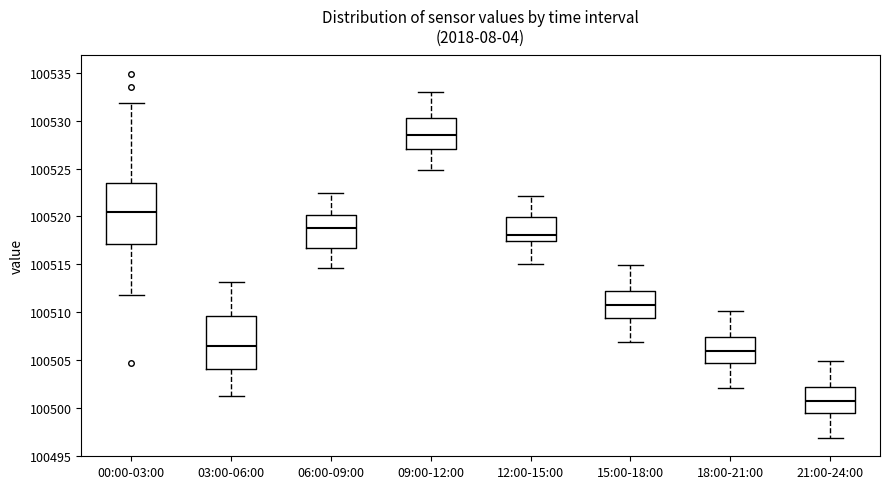

Where is the lower edge of the box for 00:00-03:00 on the y-axis? The values are not printed on the chart, so give them approximately, as read against the axis.

100517.0